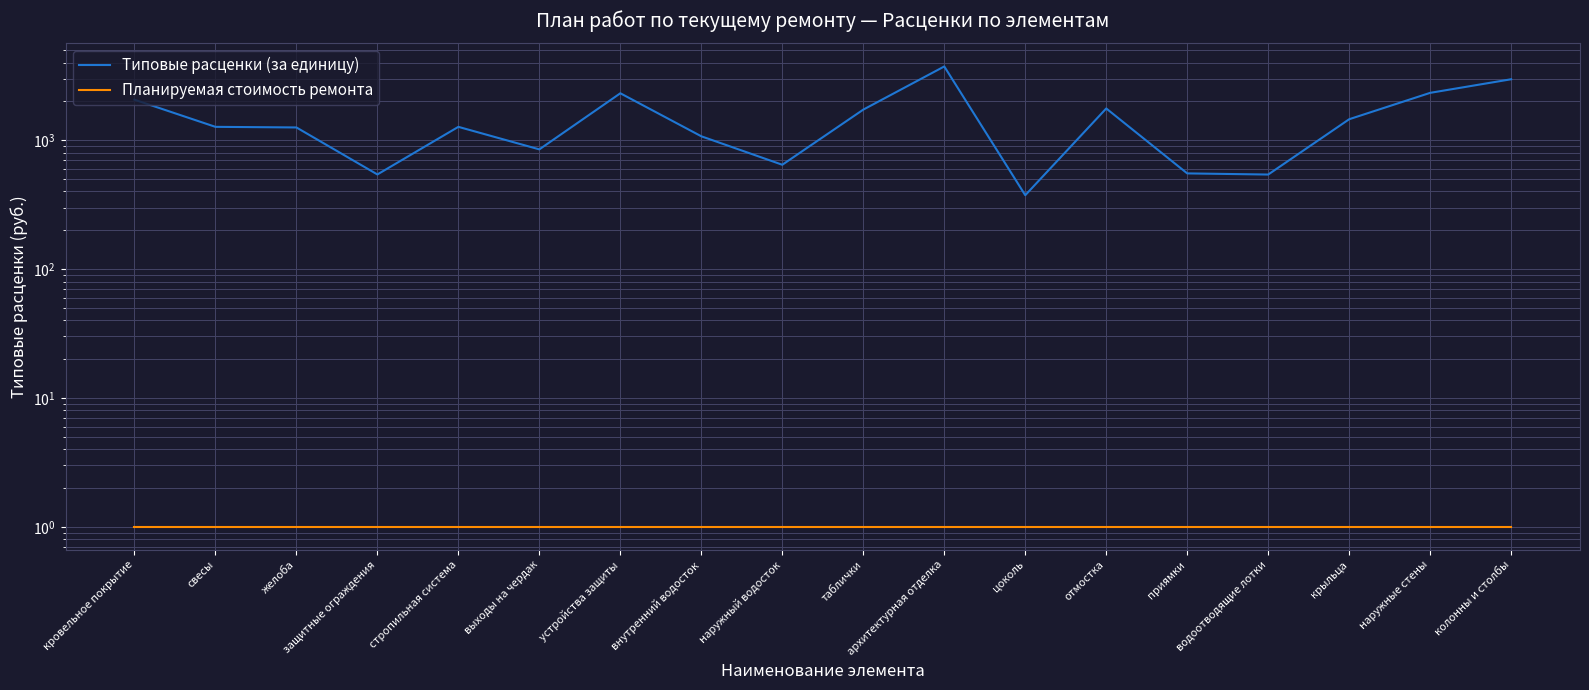

In Типовые расценки (за единицу), how many points are lower than both neighbors (excluding endpoints)?

5